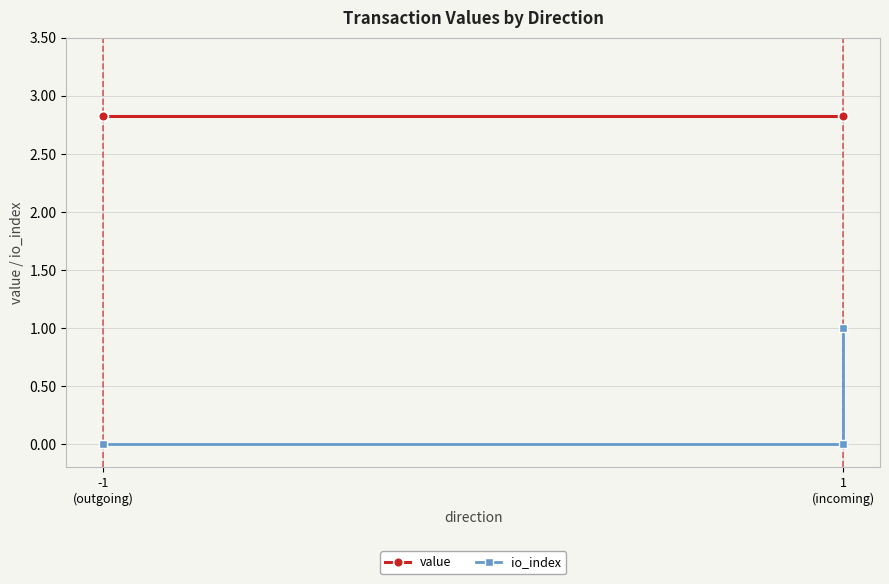

List the series in order of their peak value, highest first.

value, io_index